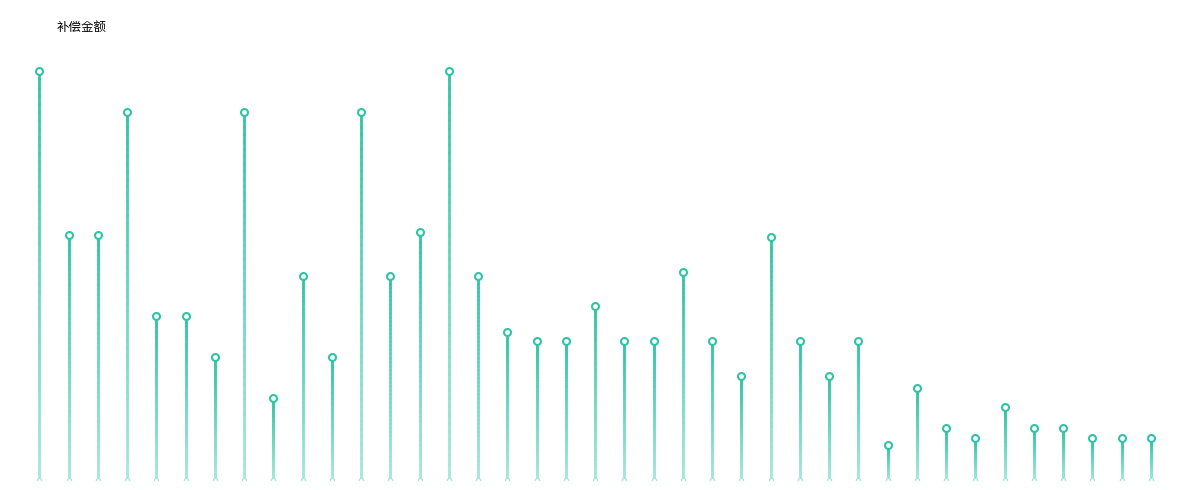

Which category has the lowest value across all series?

张金钟